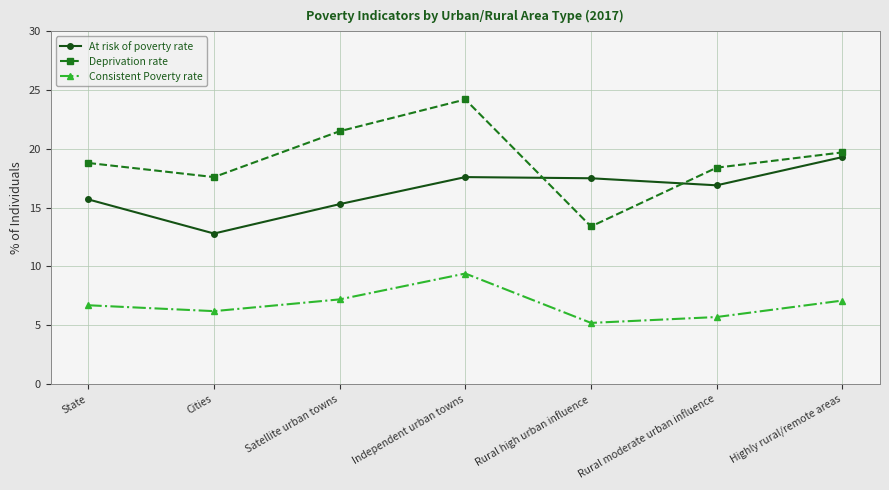

Between Independent urban towns and Rural high urban influence, which series saw the biggest shift?

Deprivation rate